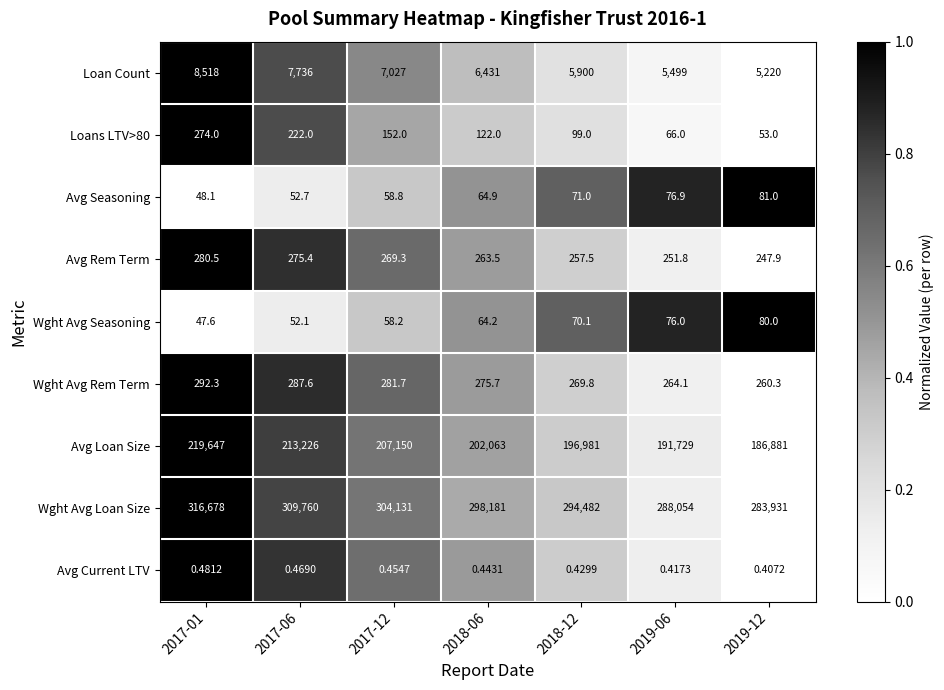

At which category does the chart reach its peak across all series?

2017-01